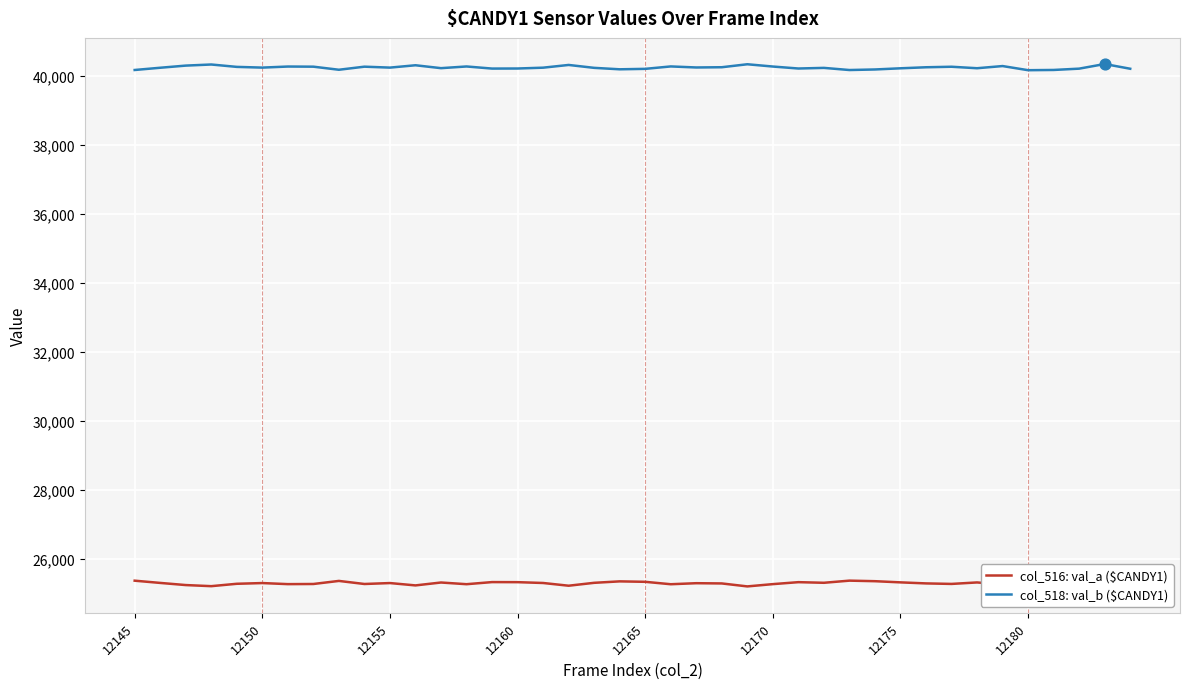

What are all the series names shown in the legend?

col_516: val_a ($CANDY1), col_518: val_b ($CANDY1)